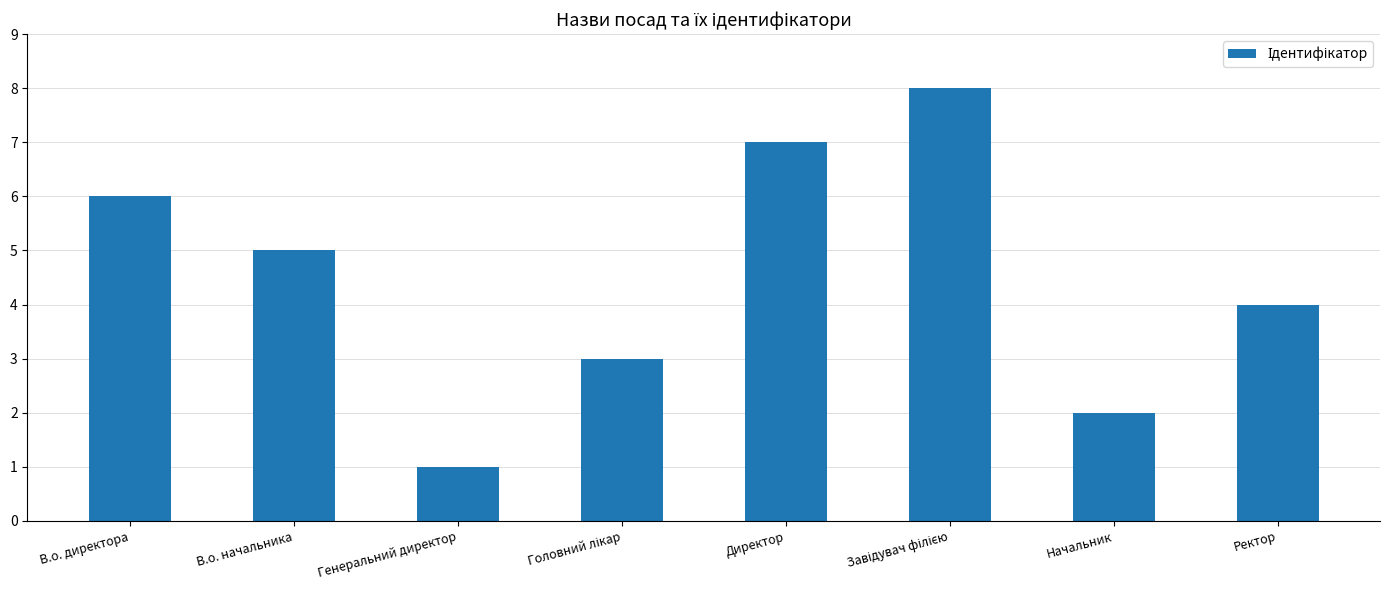

Reading right to left, transcribe all the data shown in this chart.

4	2	8	7	3	1	5	6